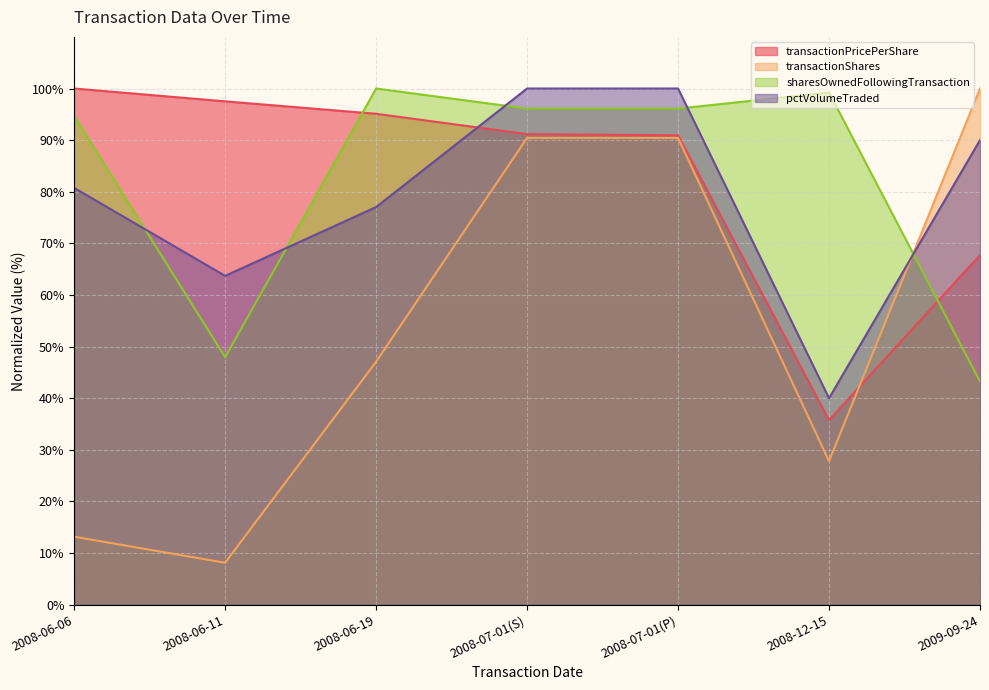

True or false: transactionPricePerShare has more than 2 interior local peaks.

False